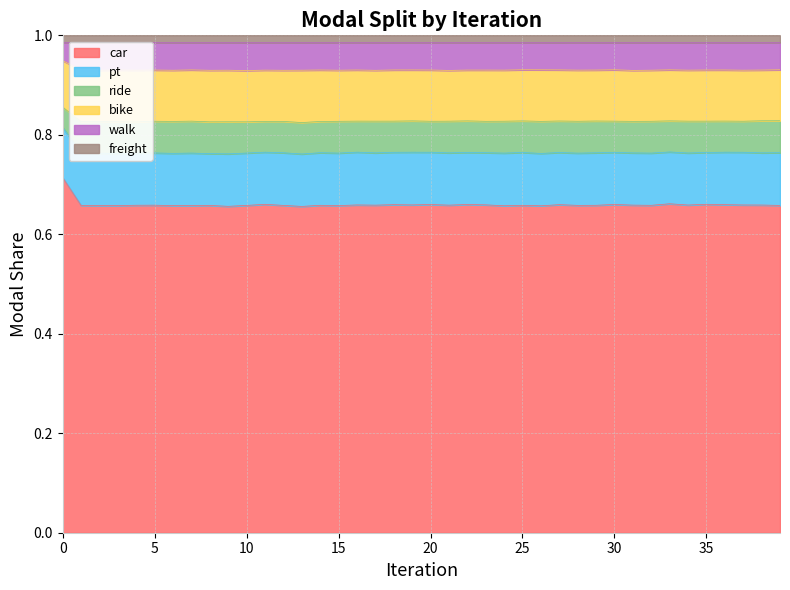

What is the minimum value shown in the chart?

0.7